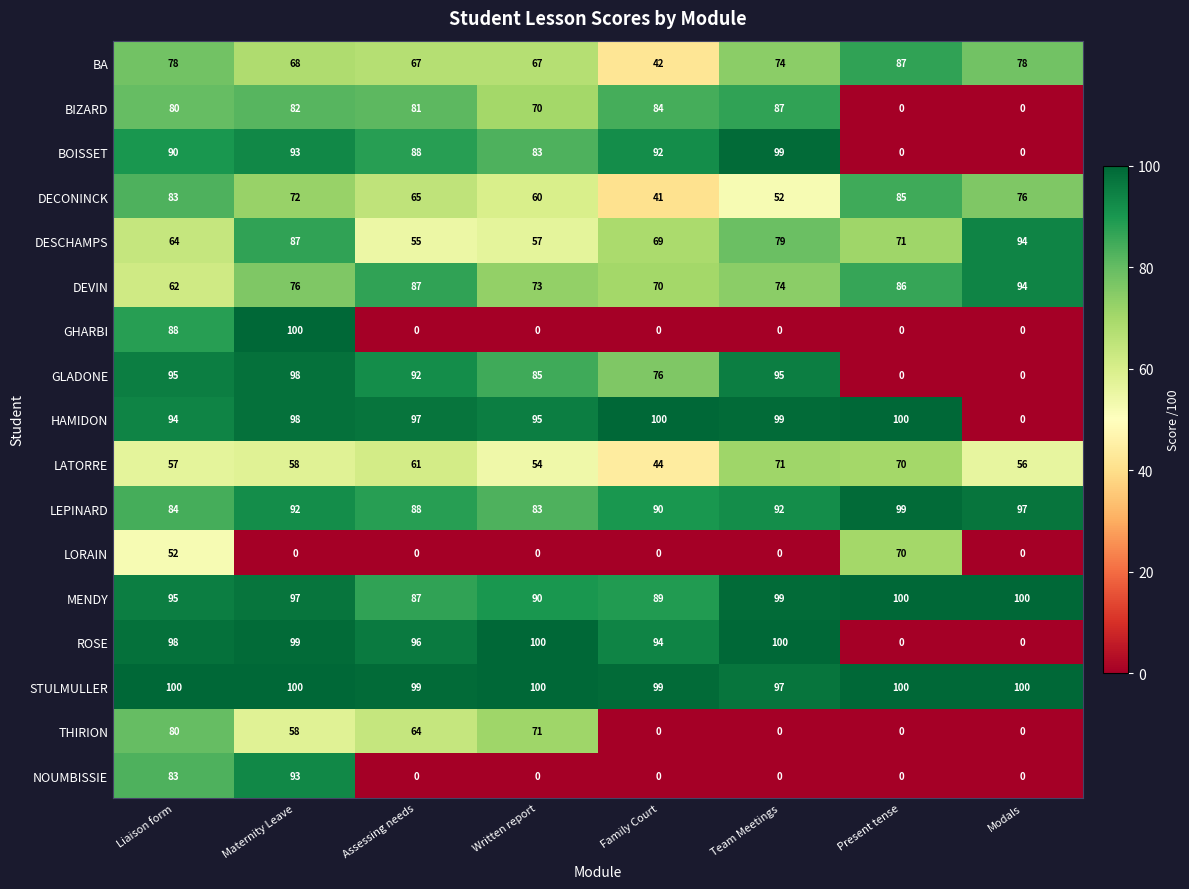

Is it true that MENDY equals 120 at Assessing needs?

False